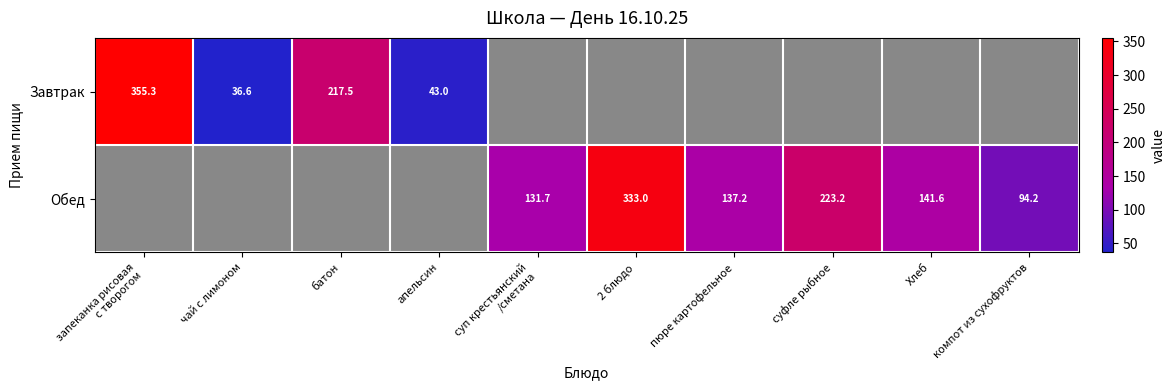

What is the spread (max minus min) of values at чай с лимоном?

36.6